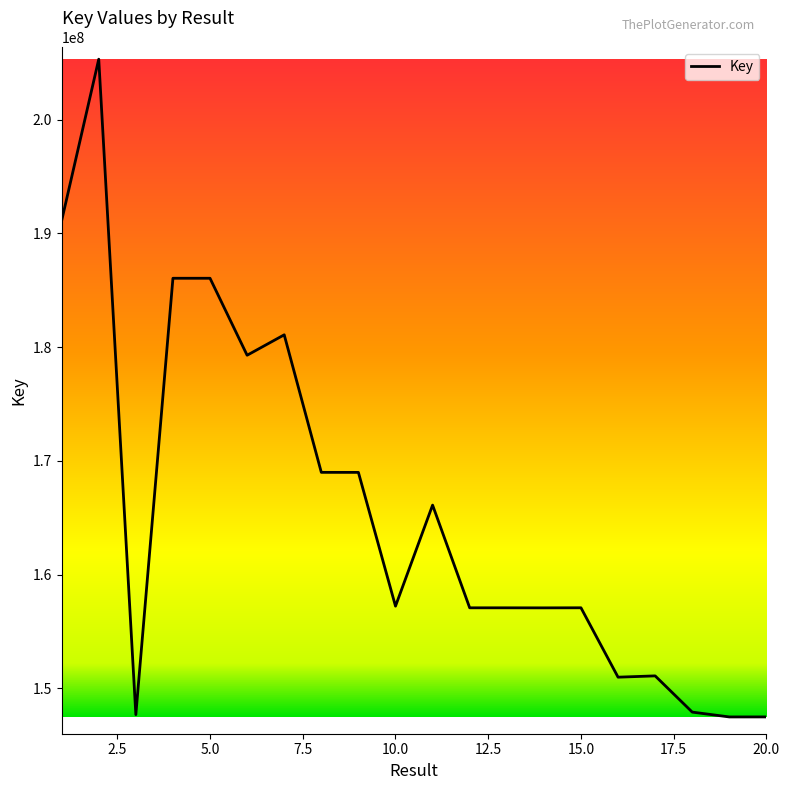

What is the minimum value shown in the chart?

147487023